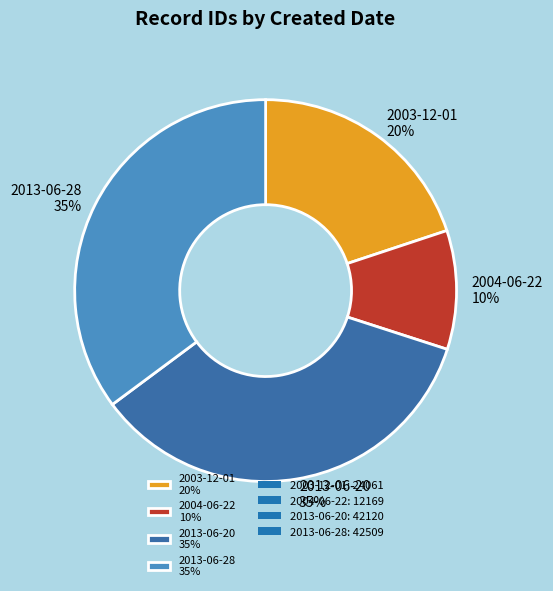

Between 2004-06-22 10% and 2003-12-01 20%, which is larger?

2003-12-01 20%